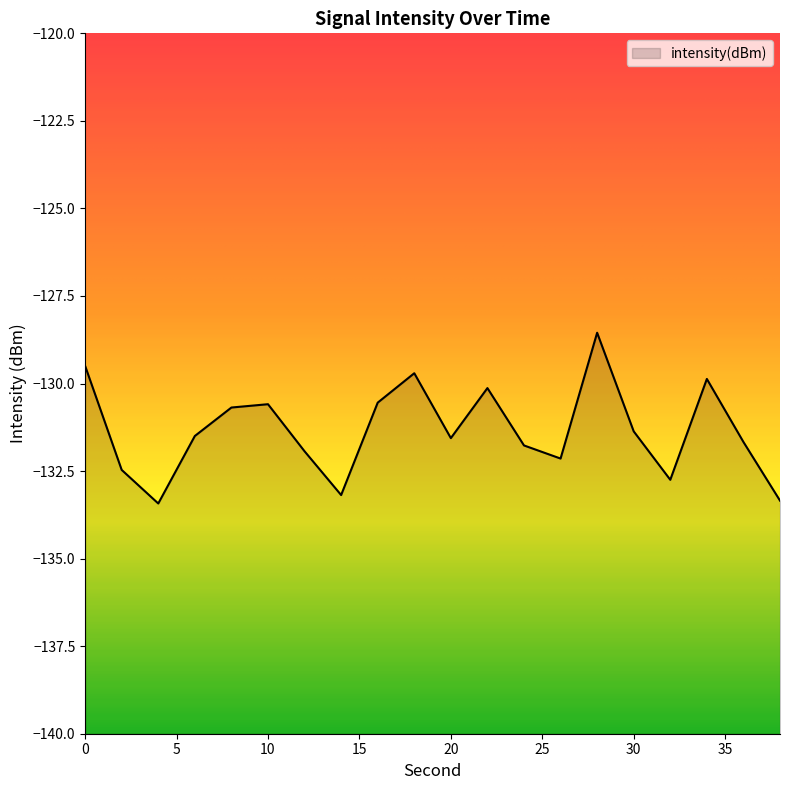

List the labels in order of value, largest first.

28, 0, 18, 34, 22, 16, 10, 8, 30, 6, 20, 36, 24, 12, 26, 2, 32, 14, 38, 4